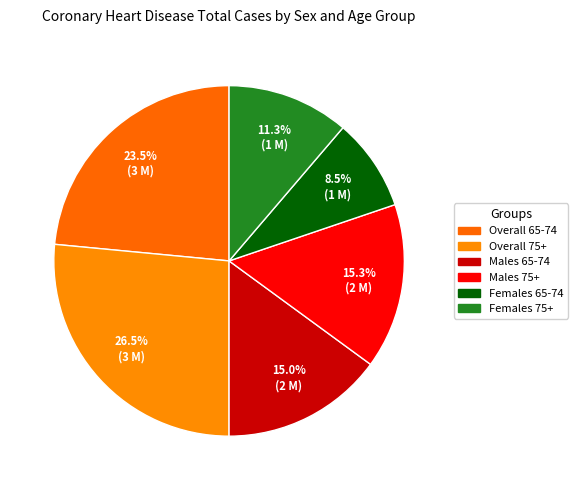

Does any single category account for the majority?

No